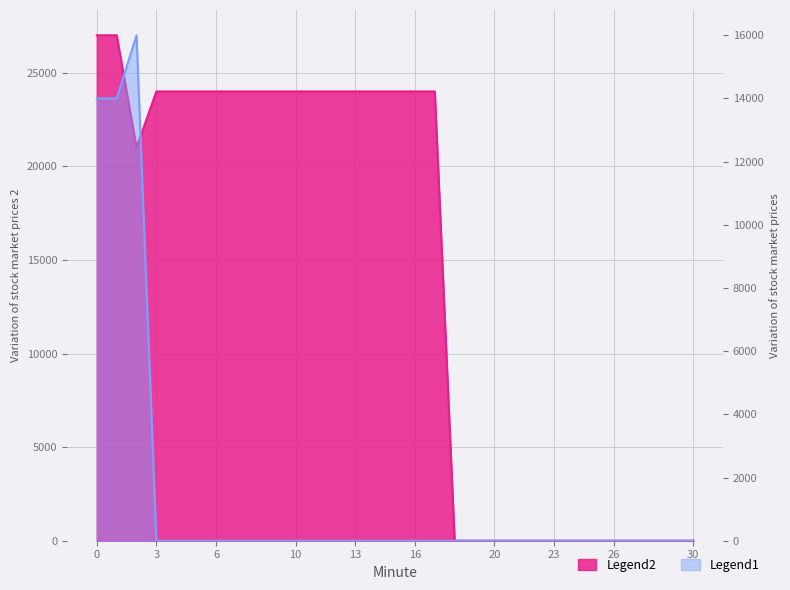

Between 4 and 10, which series saw the biggest shift?

Legend2